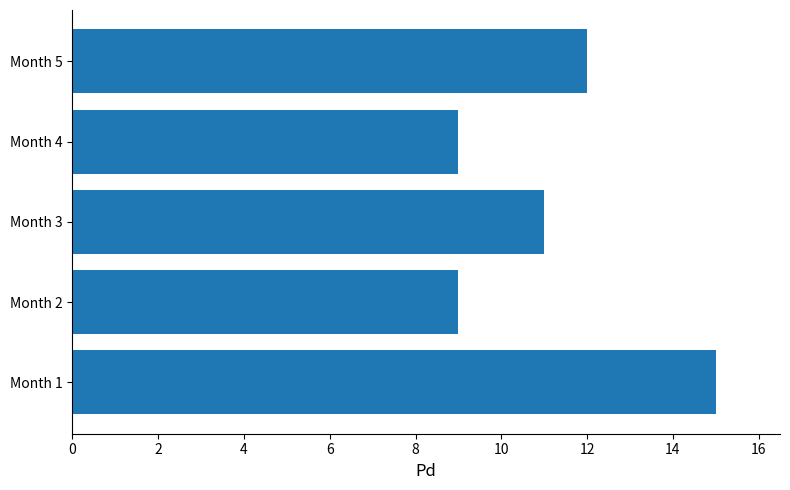

Approximately how many times larger is the value at Month 2 compared to Month 1?

0.6